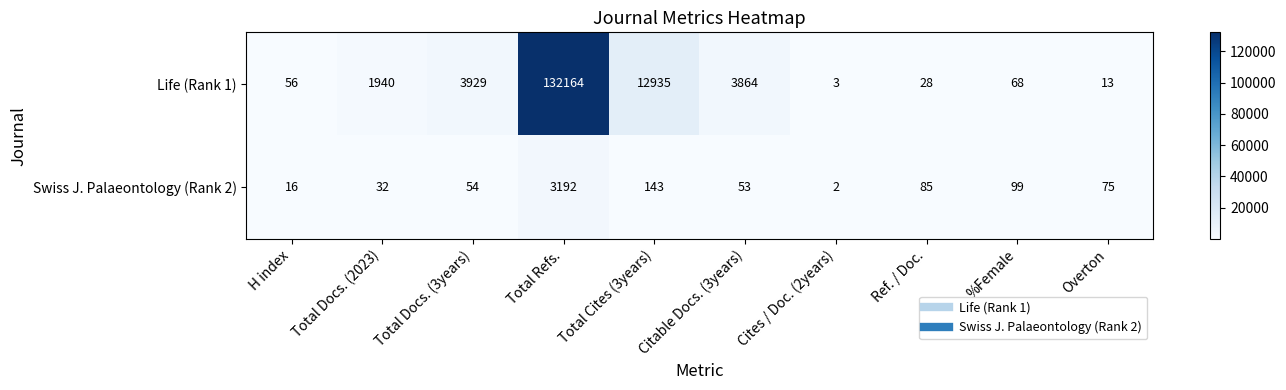

Is it true that Life (Rank 1) equals 132164 at Total Refs.?

True